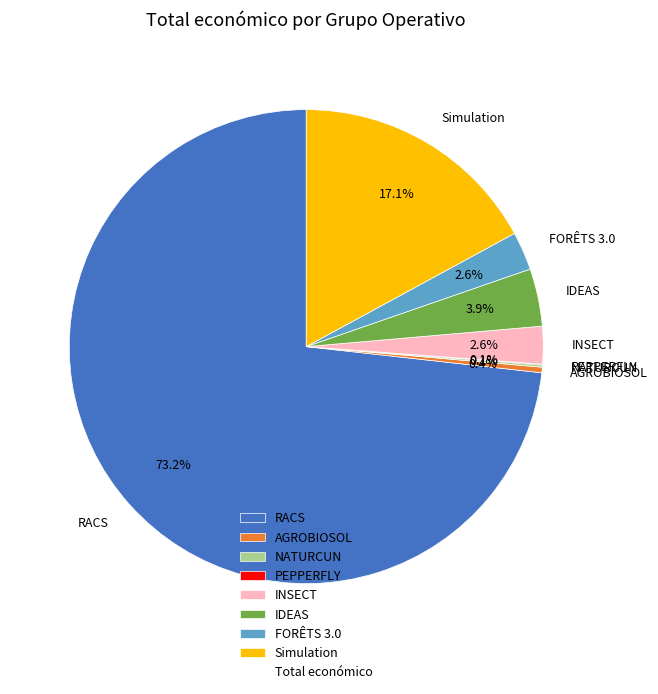

Which slice is the largest?

RACS